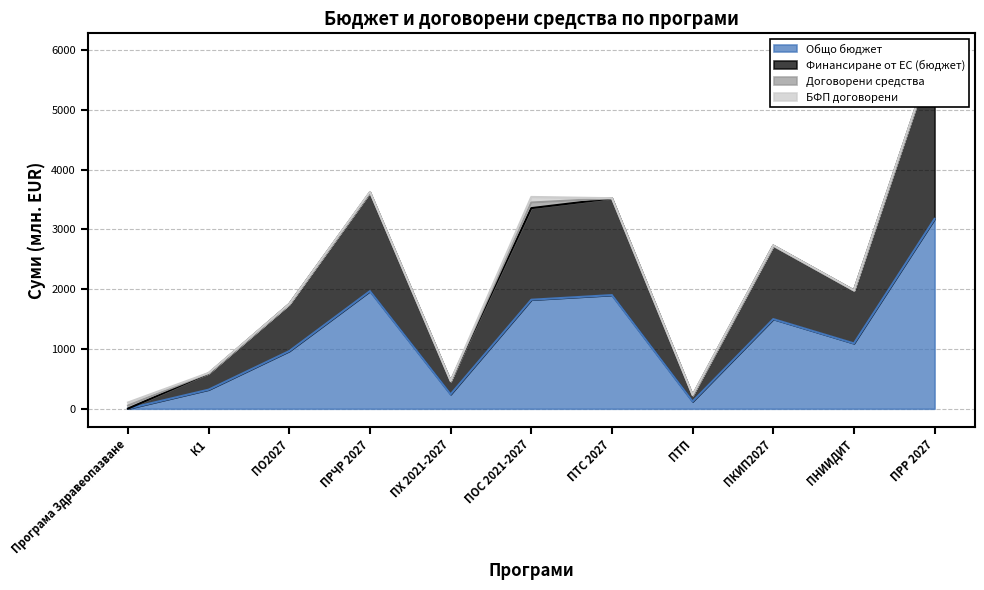

Reading right to left, what are all the values shown in this chart?

Общо бюджет: ПРР 2027=3175.1	ПНИИДИТ=1093.4	ПКИП2027=1499.6	ПТП=121.5	ПТС 2027=1901.2	ПОС 2021-2027=1823.2	ПХ 2021-2027=242.1	ПРЧР 2027=1967.5	ПО2027=964.9	К1=319.6	Програма Здравеопазване=2.1
Финансиране от ЕС (бюджет): ПРР 2027=5969.6	ПНИИДИТ=1979.0	ПКИП2027=2727.7	ПТП=221.8	ПТС 2027=3517.2	ПОС 2021-2027=3354.8	ПХ 2021-2027=459.9	ПРЧР 2027=3616.4	ПО2027=1751.7	К1=590.0	Програма Здравеопазване=3.1